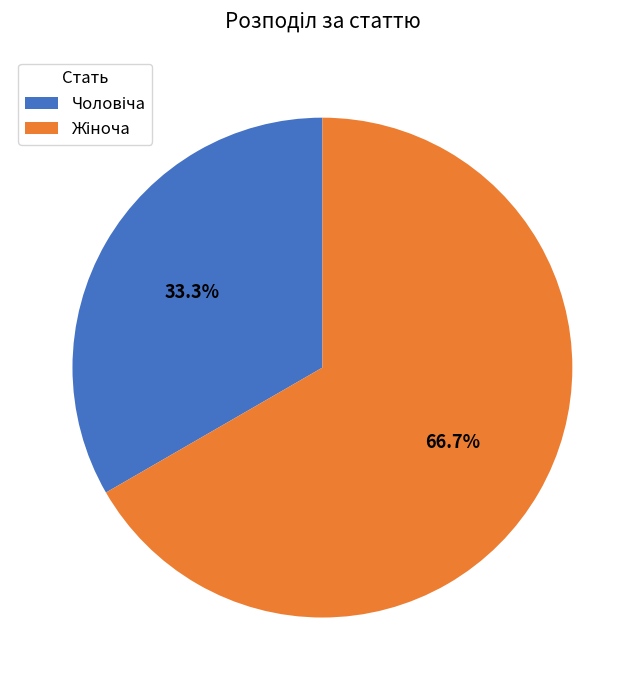

Is there a majority slice in this chart?

Yes